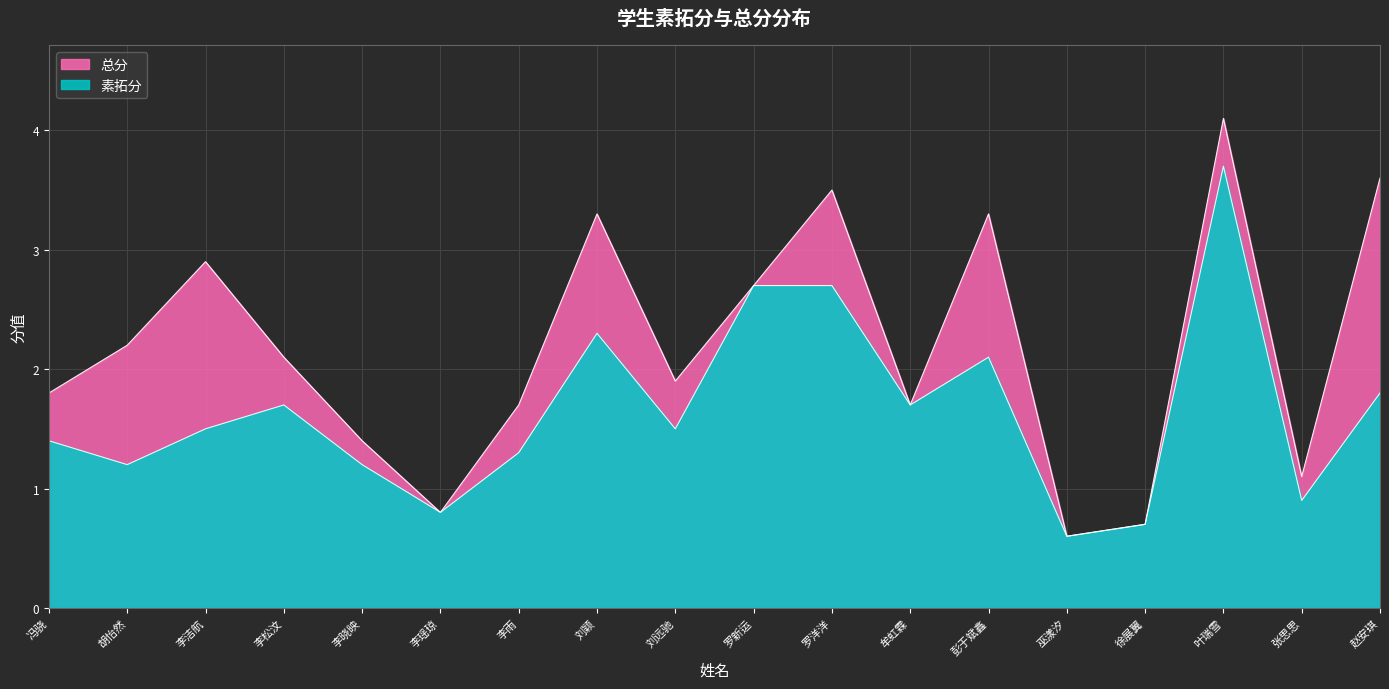

What are all the series names shown in the legend?

素拓分, 总分